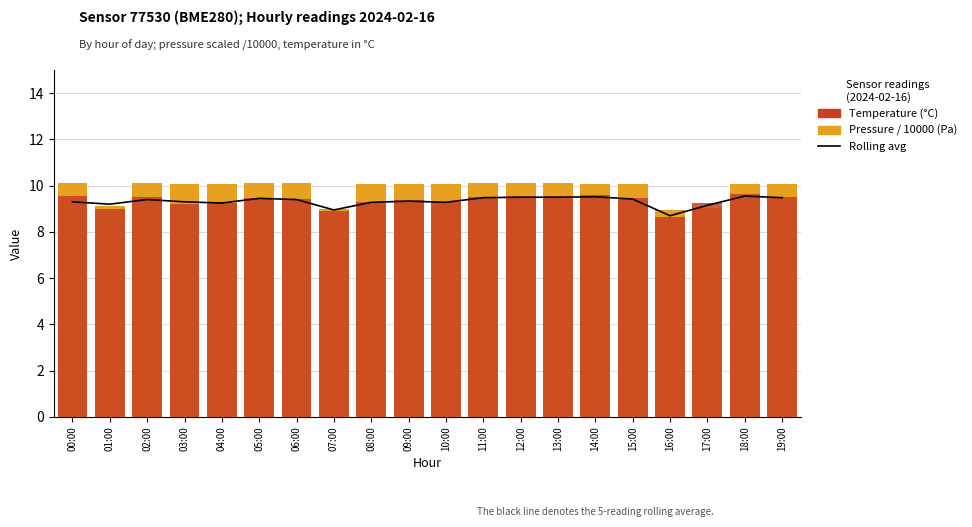

What is the value of the 5-reading rolling avg bar at the 13th from the left?

9.5